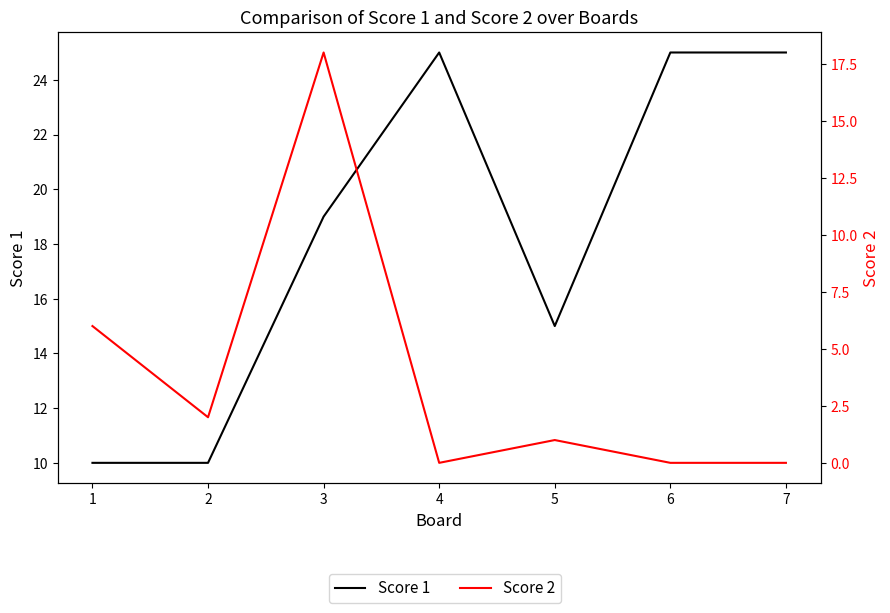

What is the value of the Score 1 point at the 1st from the left?

10